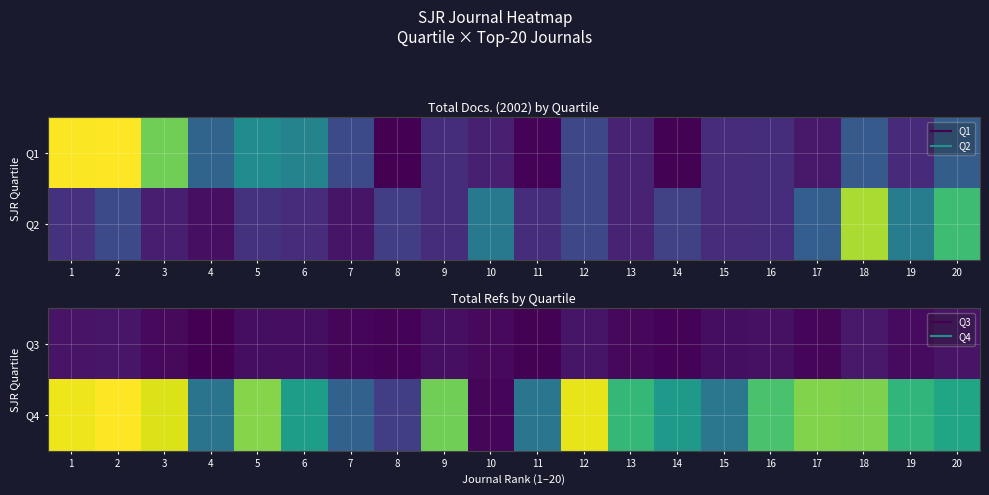

Is the value of Q4 at 8 greater than the value of Q3 at 16?

Yes